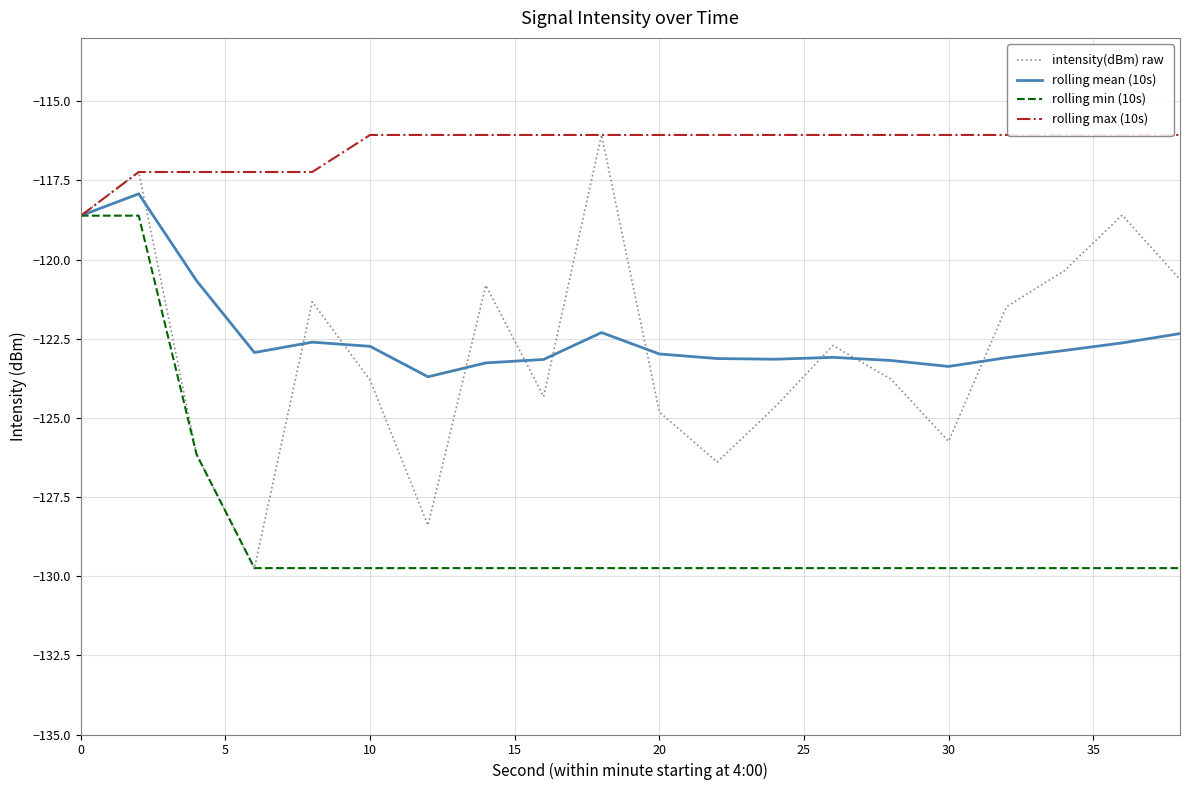

What is the lowest value of the intensity(dBm) raw series?

-129.7